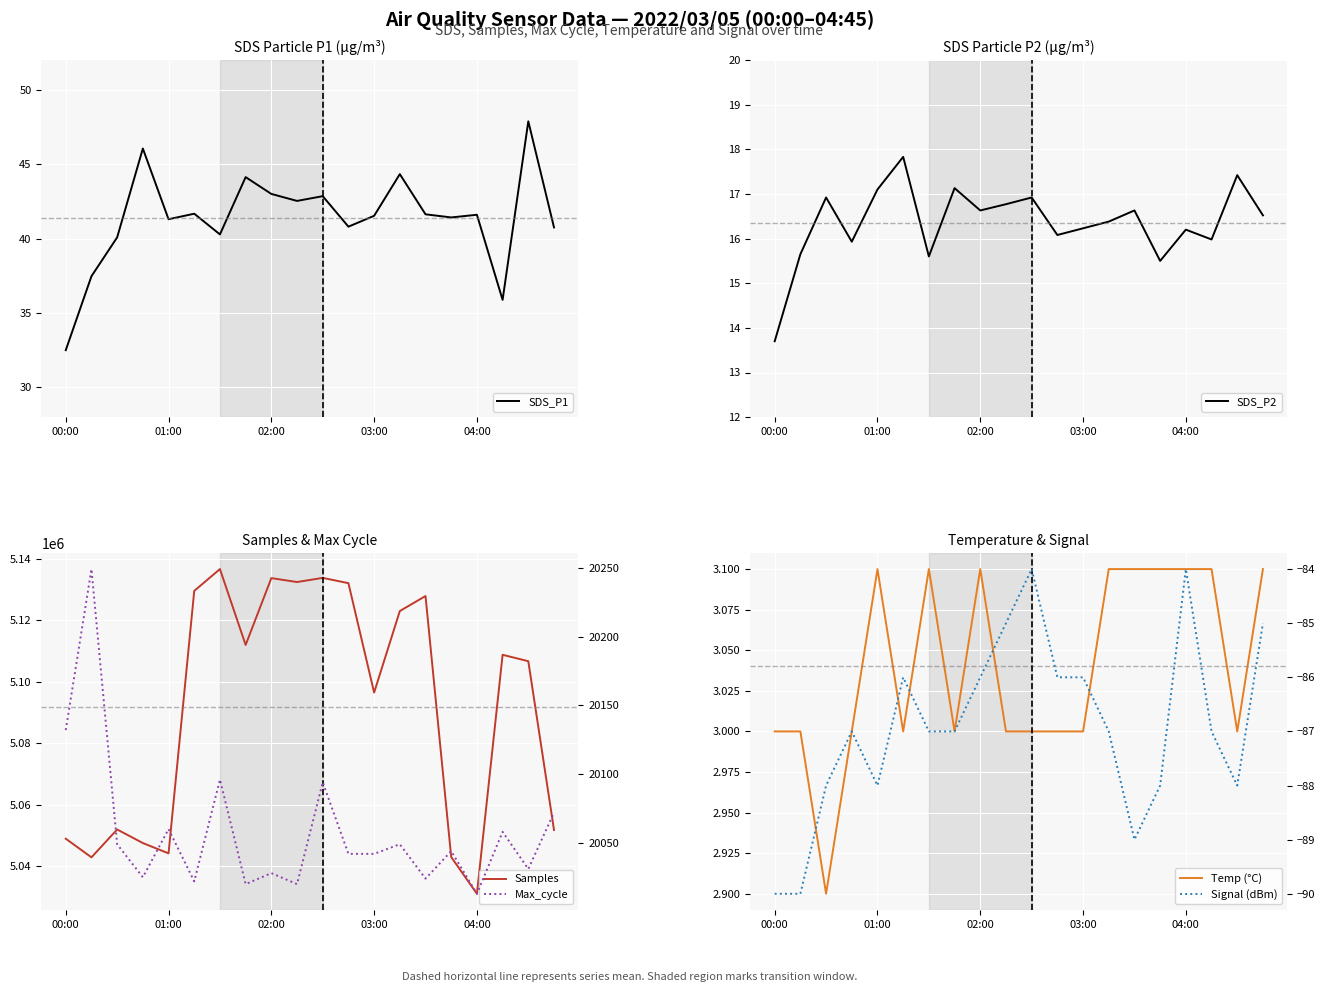

At which category is the sum across all series the highest?

6